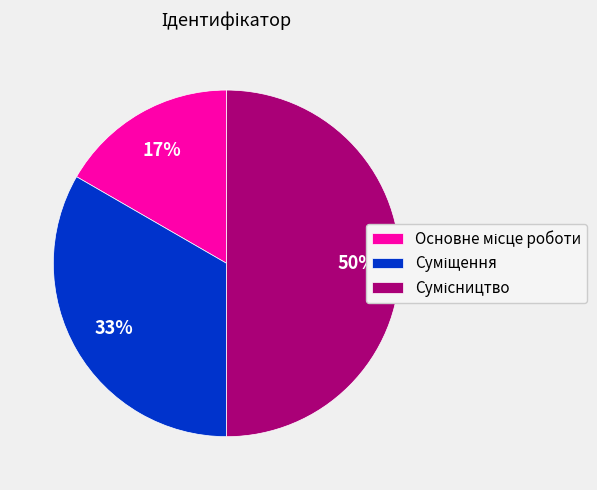

To the nearest percent, what is the average slice percentage?

33%